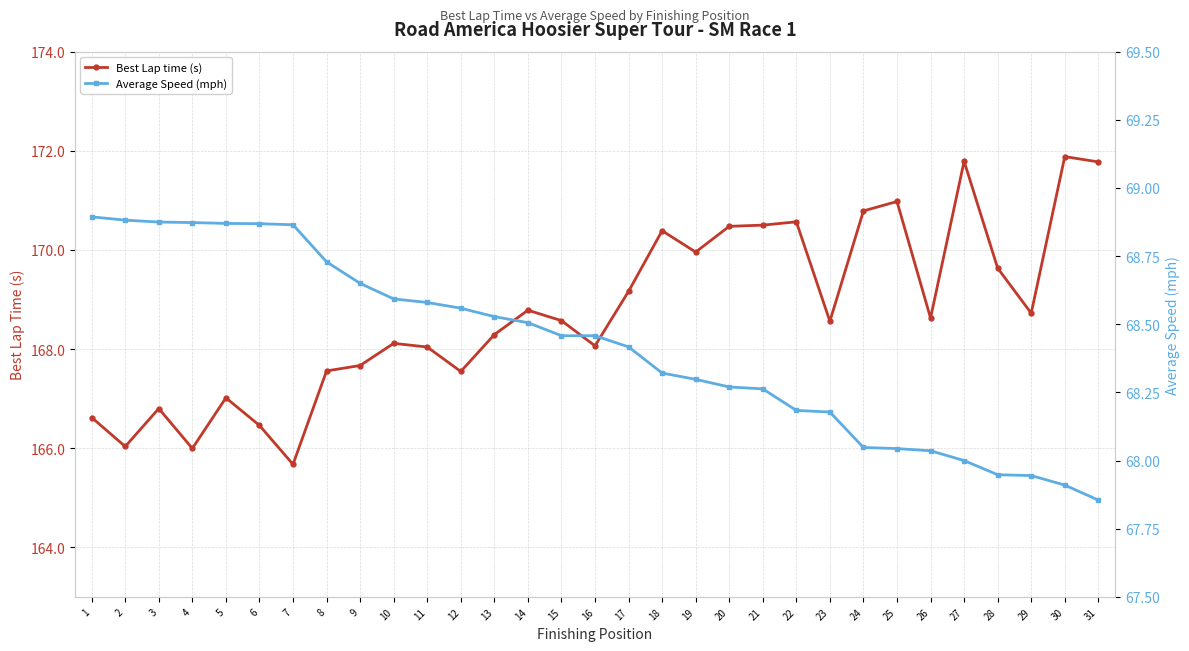

What are all the series names shown in the legend?

Best Lap time (s), Average Speed (mph)